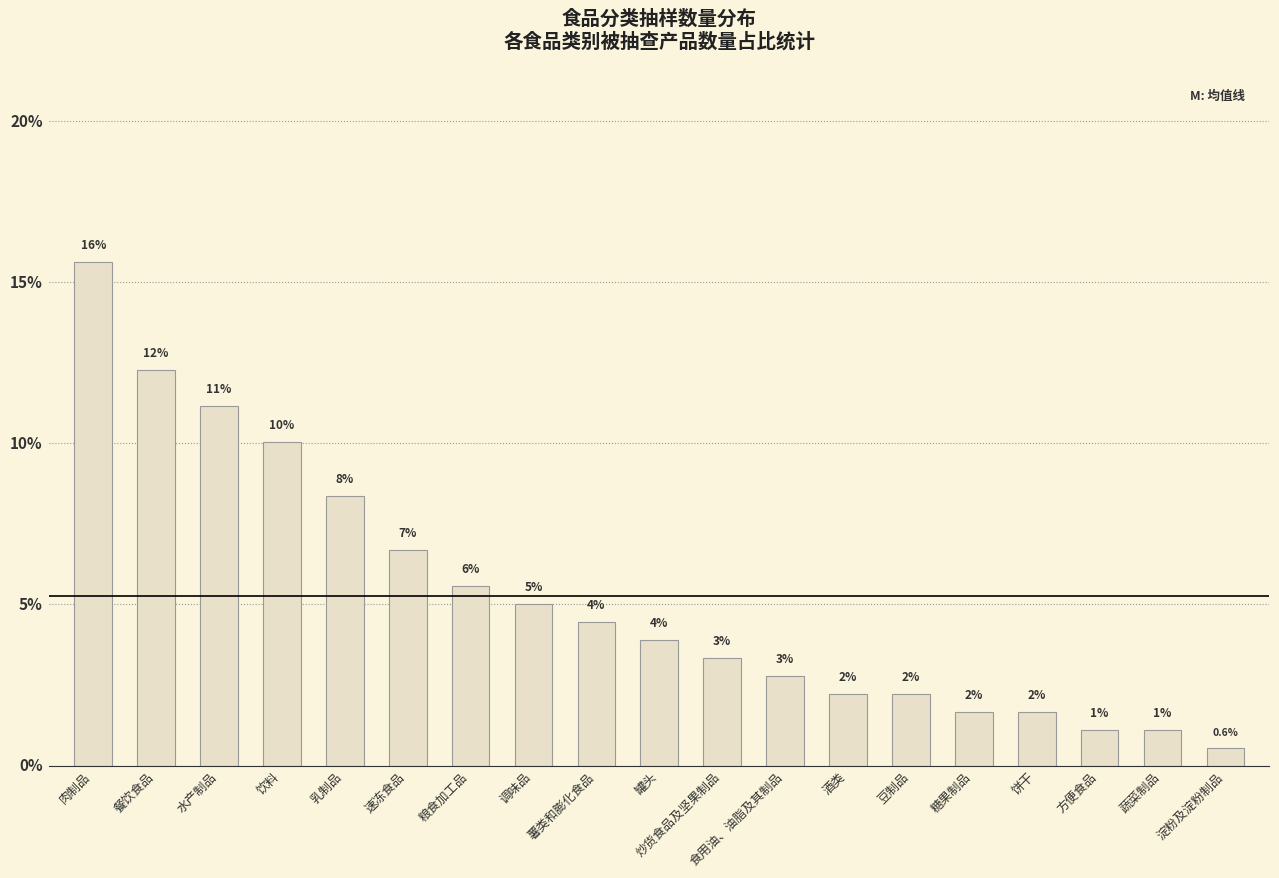

Are the bars horizontal?

No